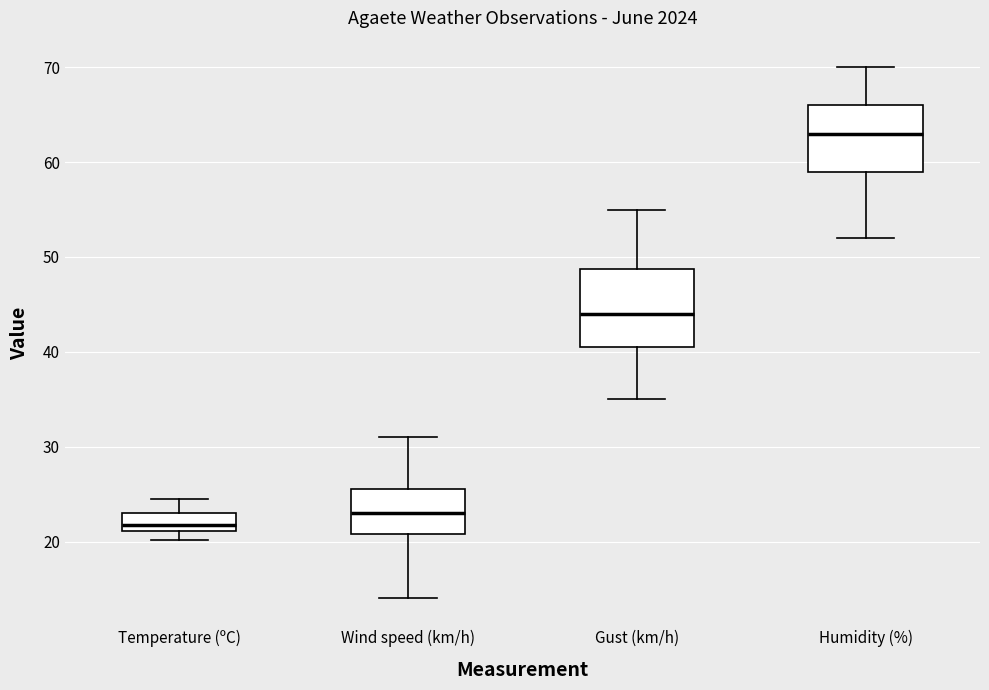

Which box's median line is the highest?

Humidity (%)